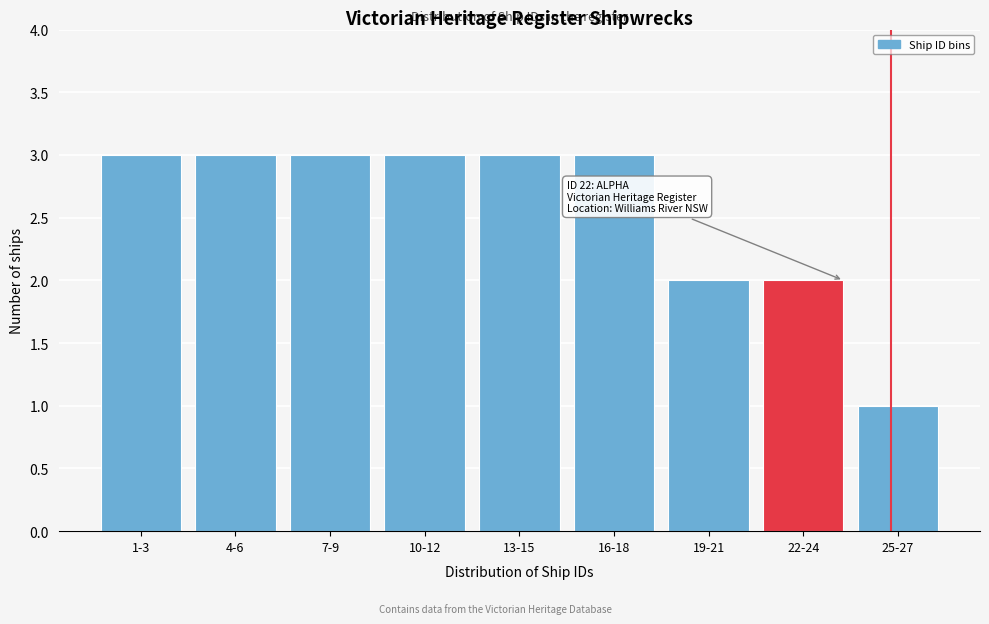

Reading right to left, list all the values displayed in this chart.

25-27=1	22-24=2	19-21=2	16-18=3	13-15=3	10-12=3	7-9=3	4-6=3	1-3=3